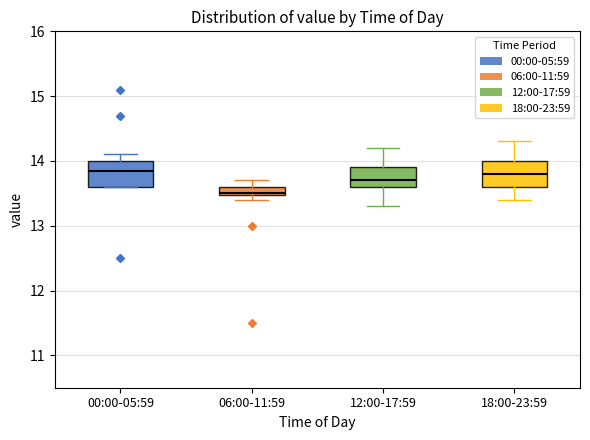

Where does the median line of the box for 12:00-17:59 sit on the y-axis? The values are not printed on the chart, so give them approximately, as read against the axis.

13.7